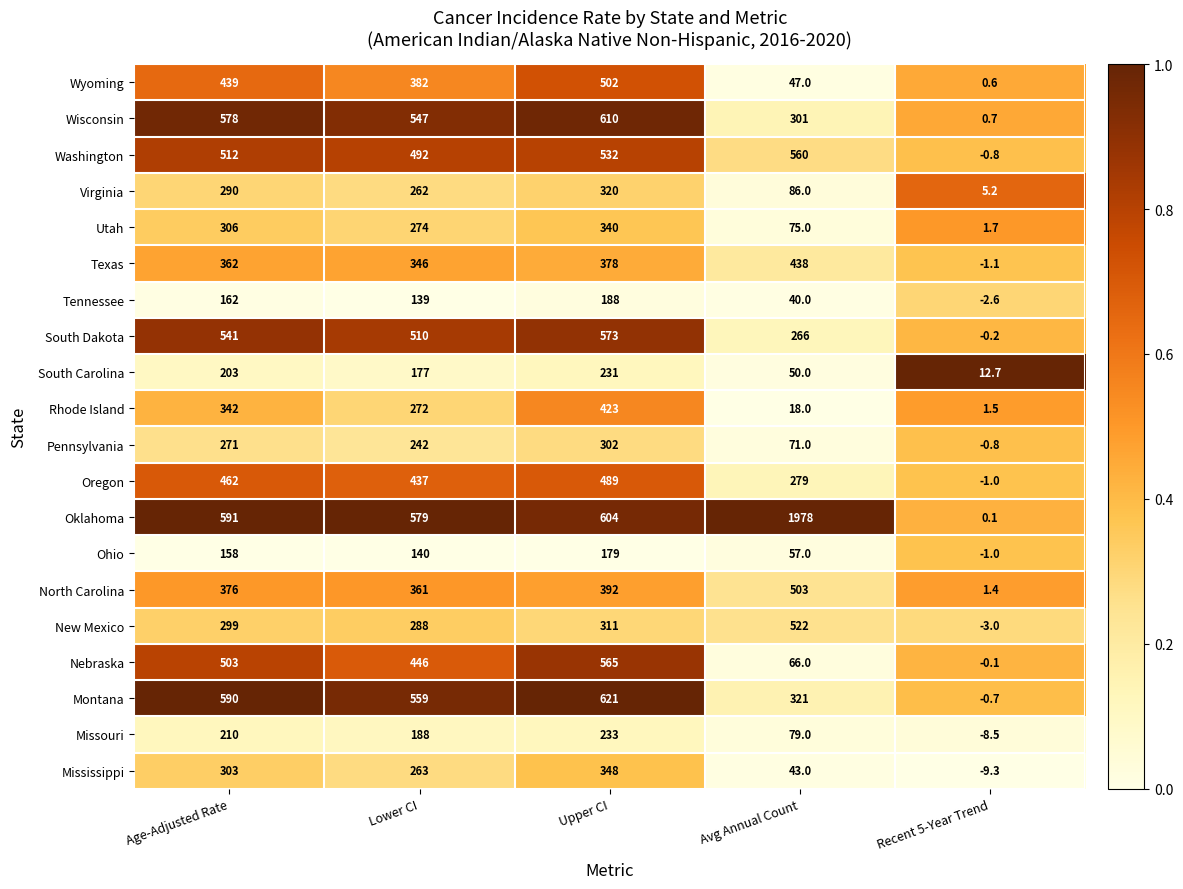

Rank the categories by Montana value from highest to lowest.

Upper CI, Age-Adjusted Rate, Lower CI, Avg Annual Count, Recent 5-Year Trend